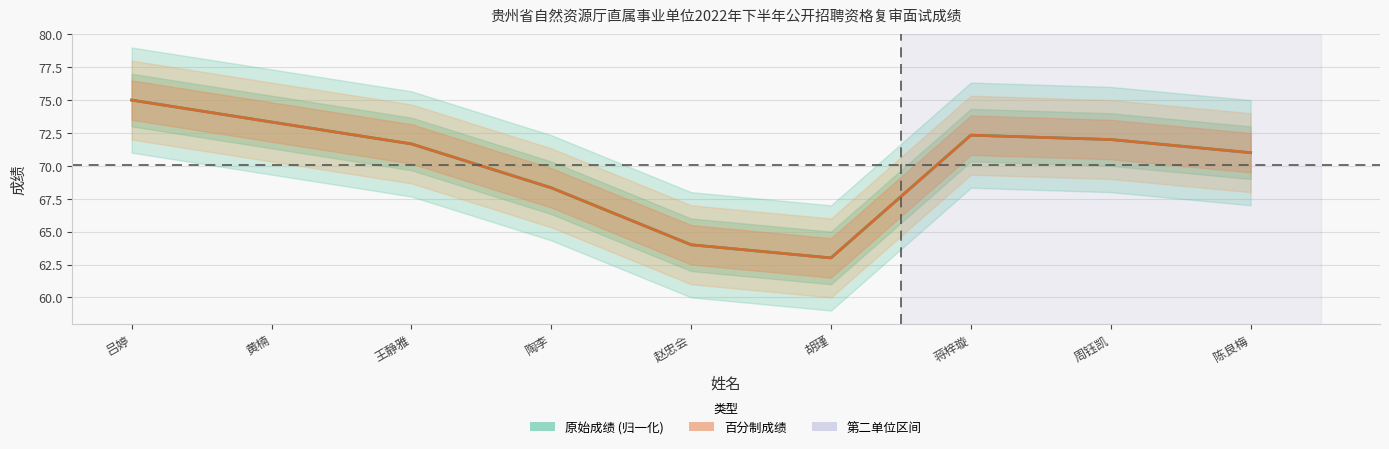

In 百分制成绩, how many points are lower than both neighbors (excluding endpoints)?

1